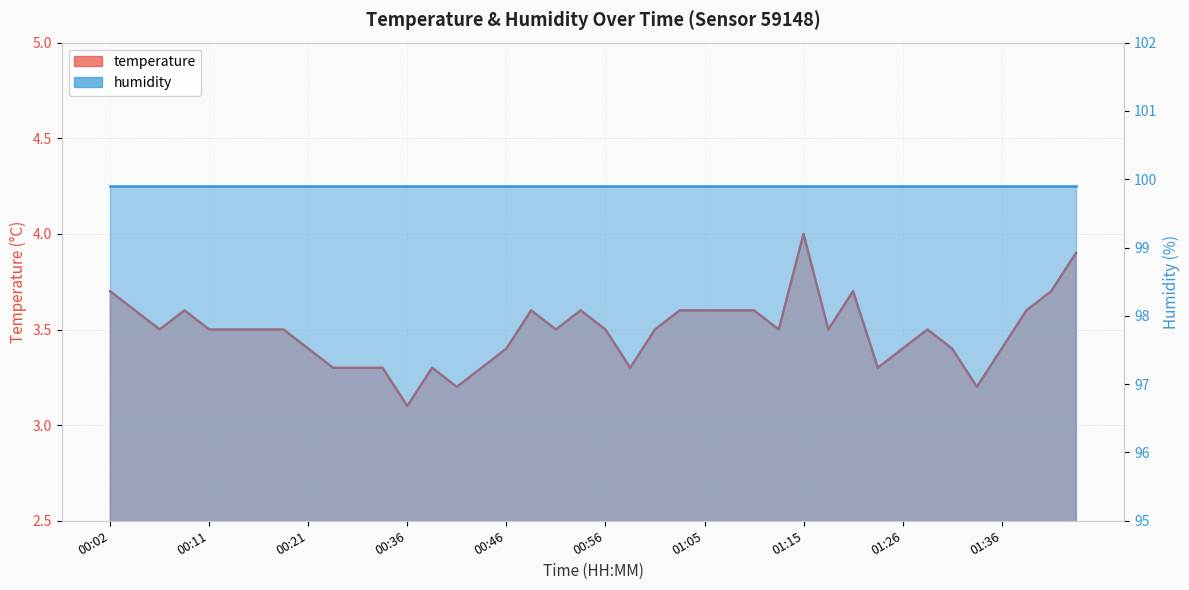

What is the difference between the maximum and minimum values?

0.9